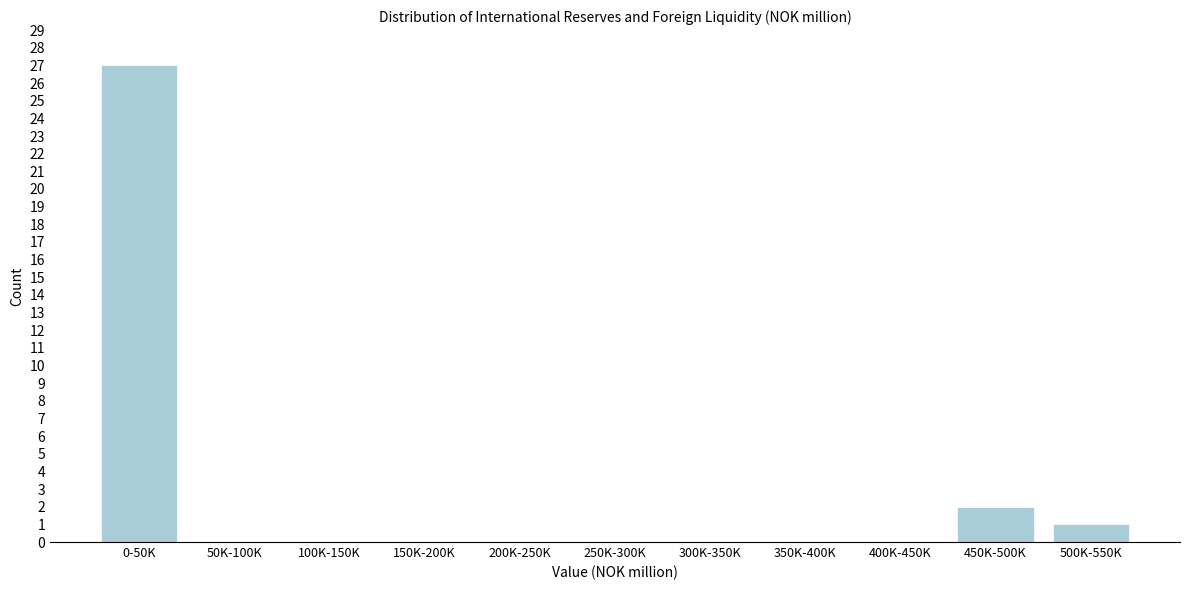

Reading left to right, what are all the values shown in this chart?

0-50K=27	50K-100K=0	100K-150K=0	150K-200K=0	200K-250K=0	250K-300K=0	300K-350K=0	350K-400K=0	400K-450K=0	450K-500K=2	500K-550K=1